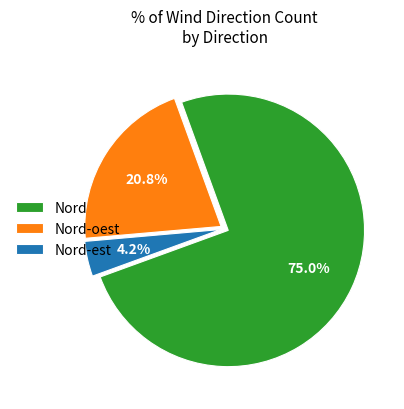

How many segments does this pie chart have?

3